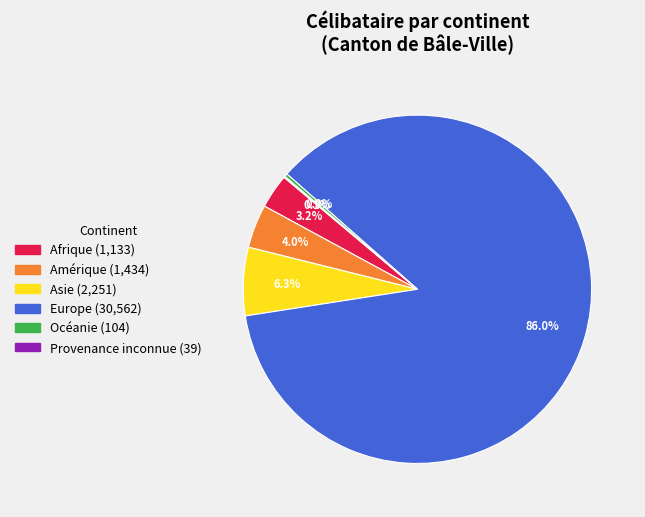

What percentage is the Asie slice, to the nearest percent?

6%